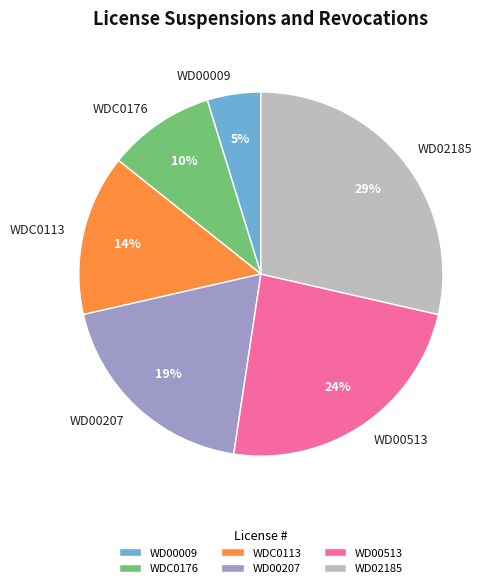

Which has a higher value, WDC0113 or WD02185?

WD02185